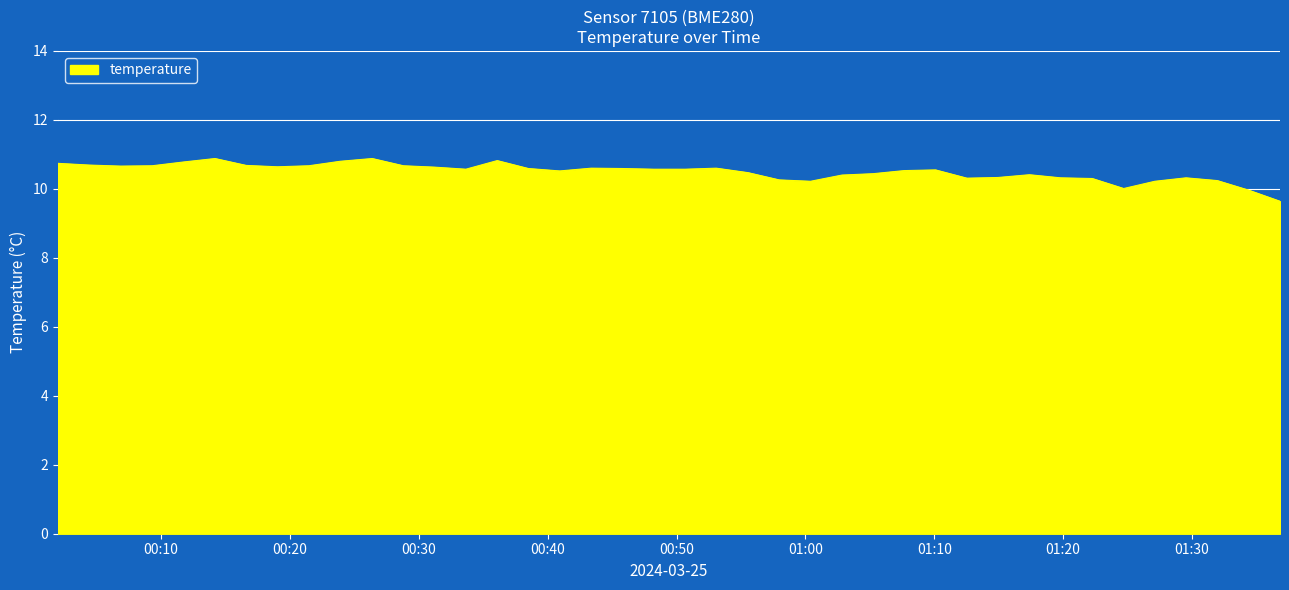

What is the minimum value shown in the chart?

9.6